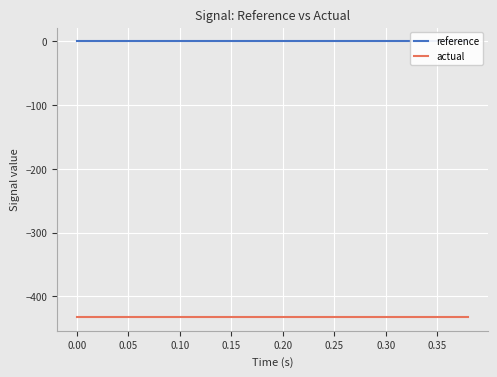

True or false: reference and actual cross at least once.

False